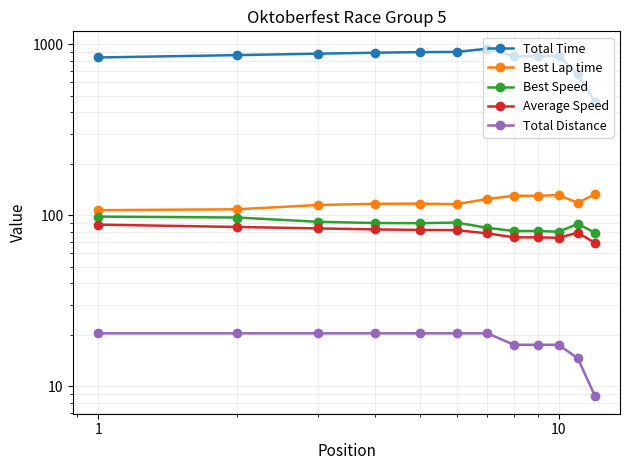

Which series has the largest total across all categories?

Total Time